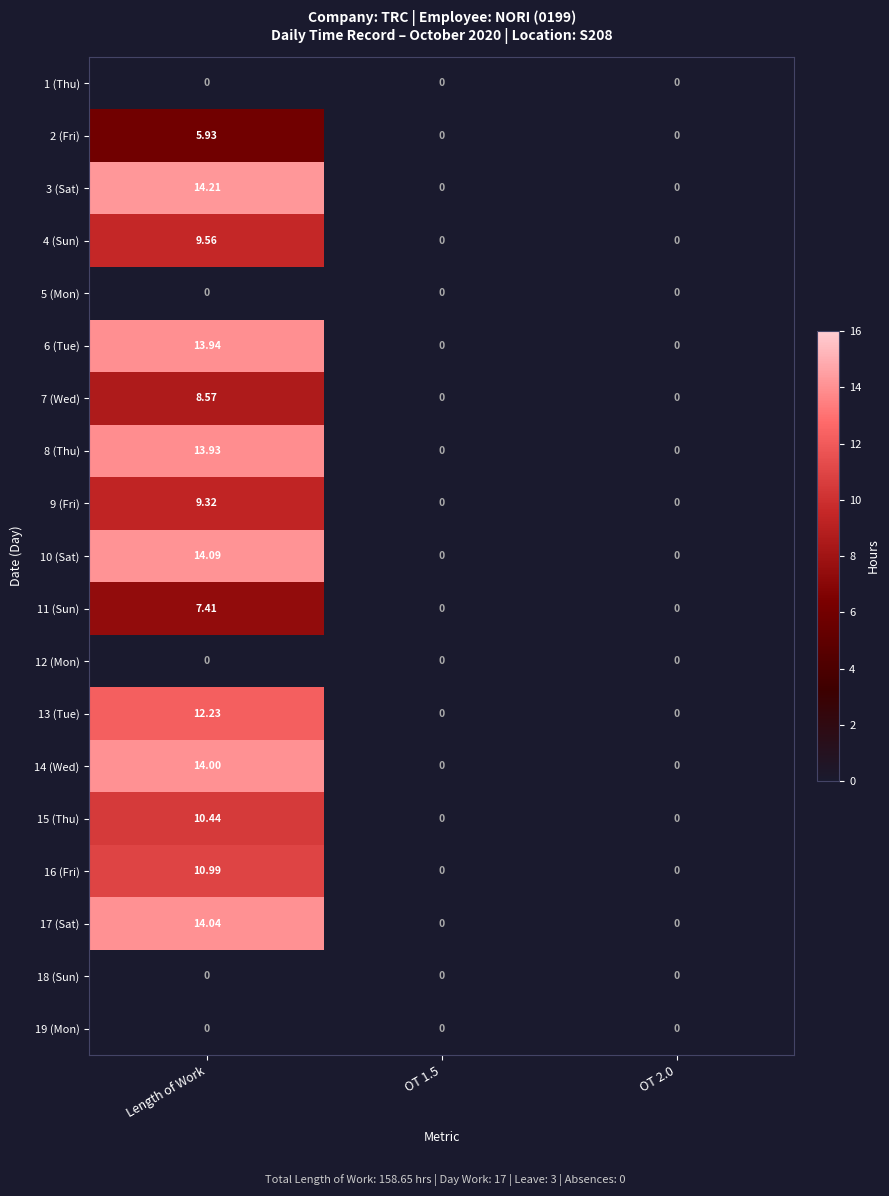

At which category is the sum across all series the highest?

Length of Work